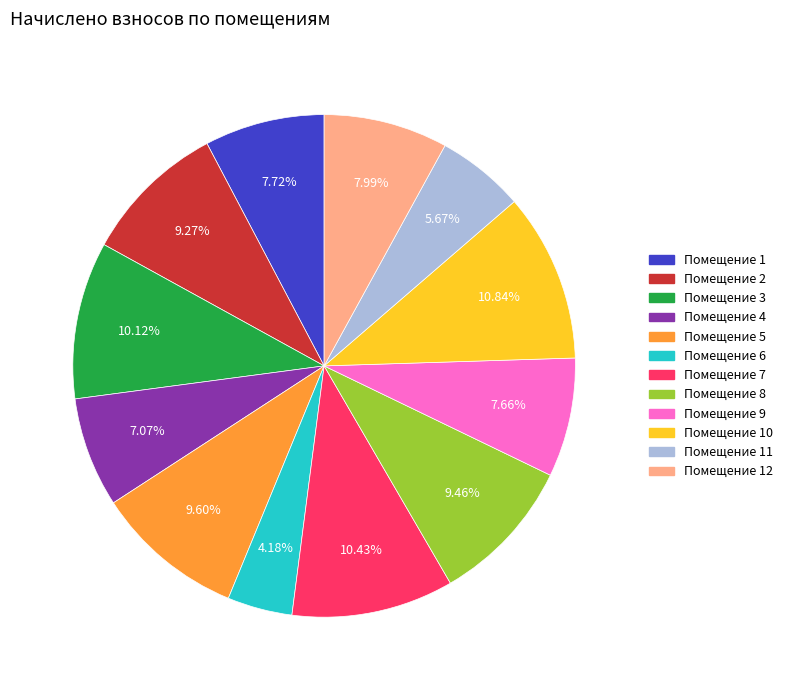

How many segments does this pie chart have?

12